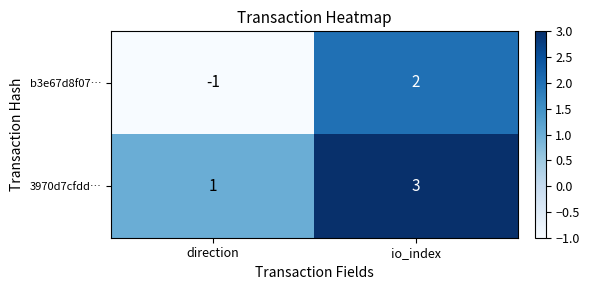

What is the maximum value shown in the chart?

3